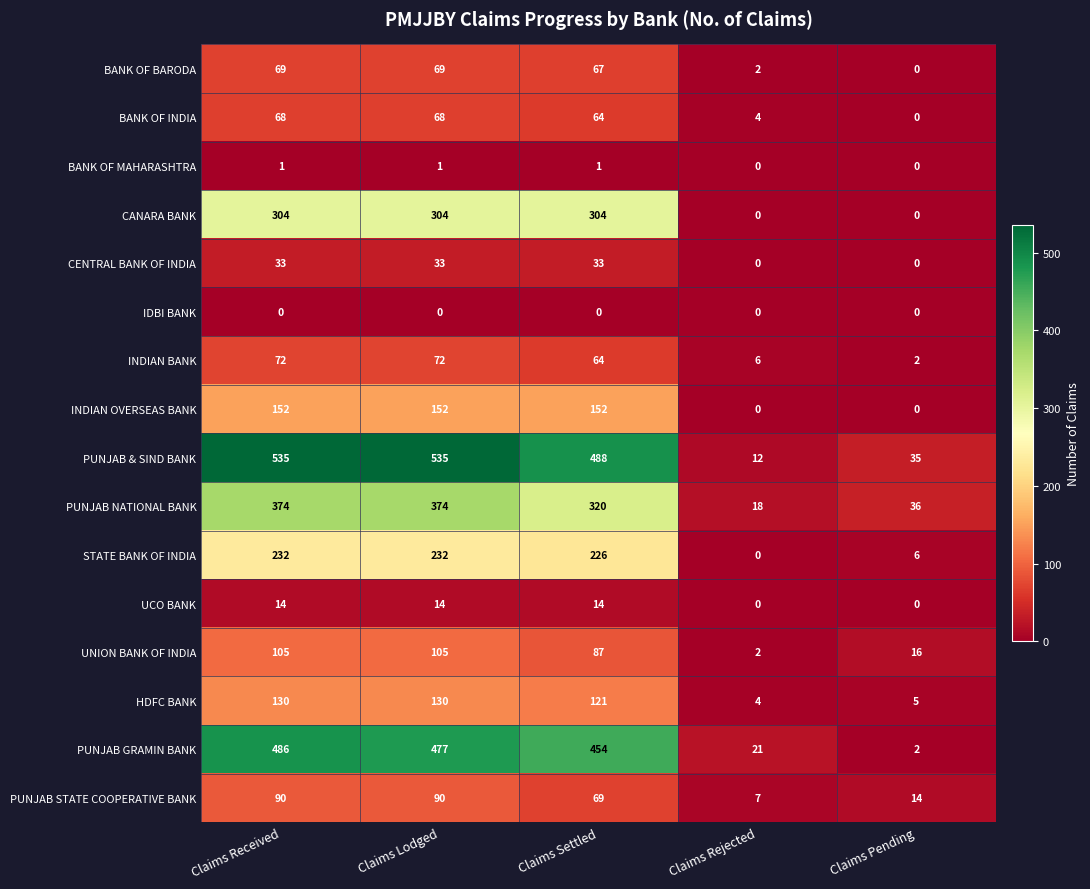

Between Claims Lodged and Claims Rejected, which series saw the biggest shift?

PUNJAB & SIND BANK